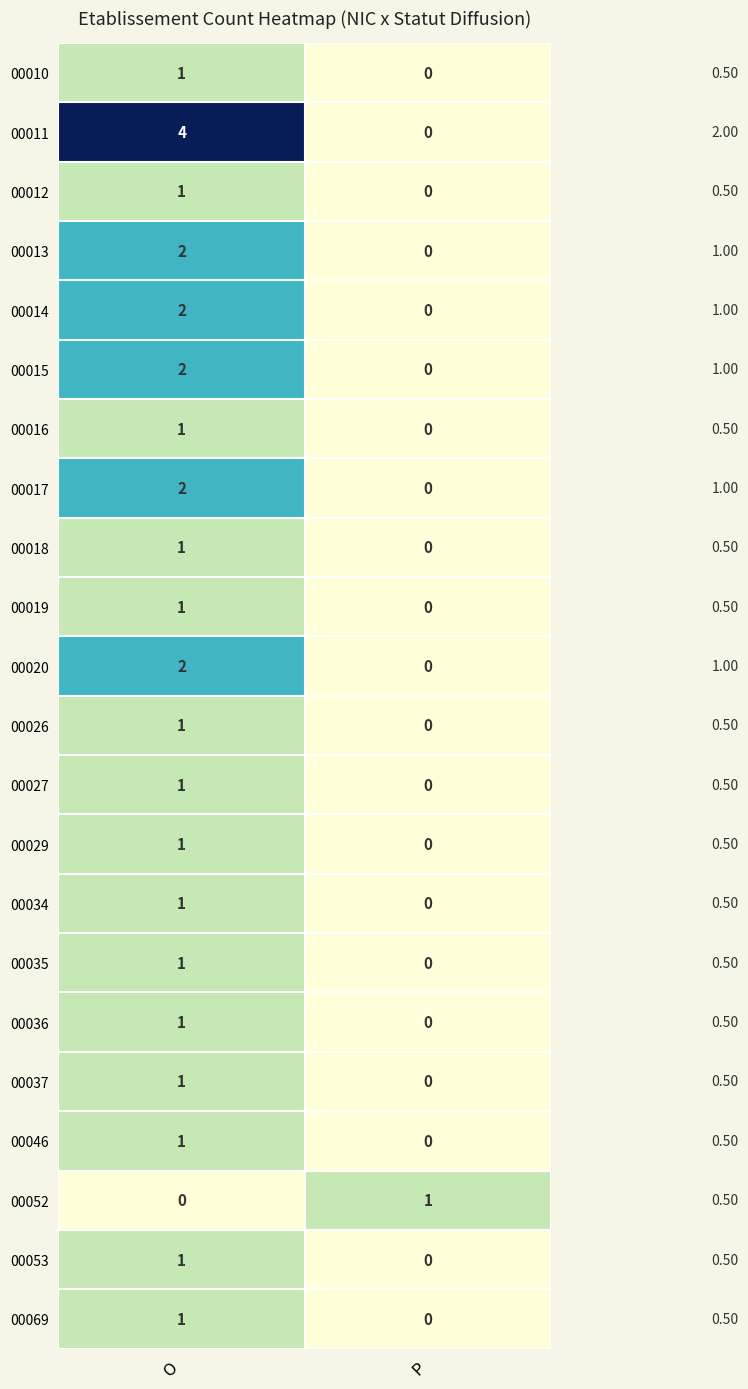

Rank the categories by 00035 value from highest to lowest.

O, P